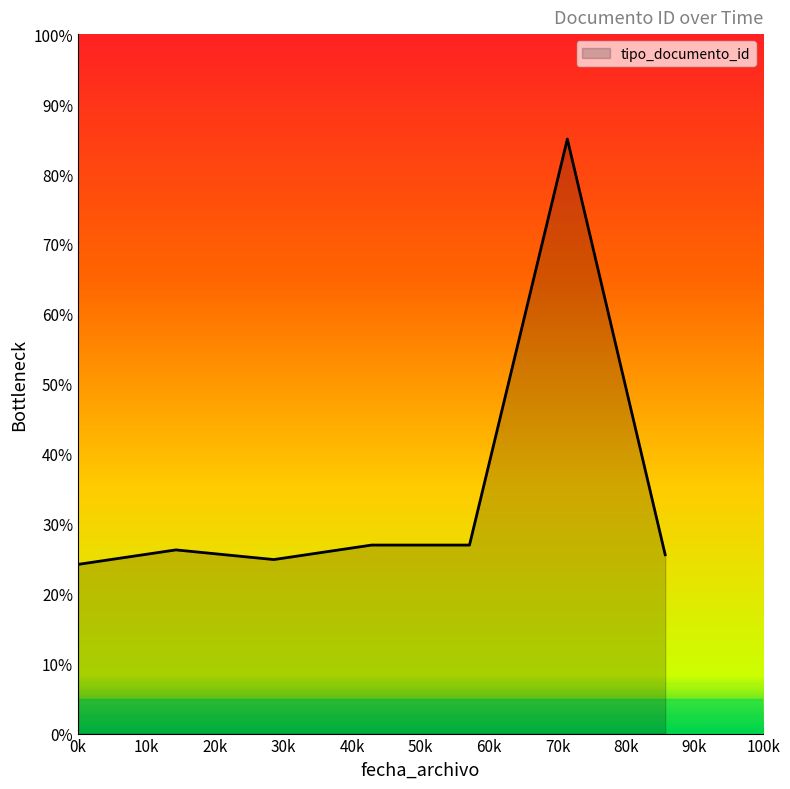

What is the minimum value shown in the chart?

24.2